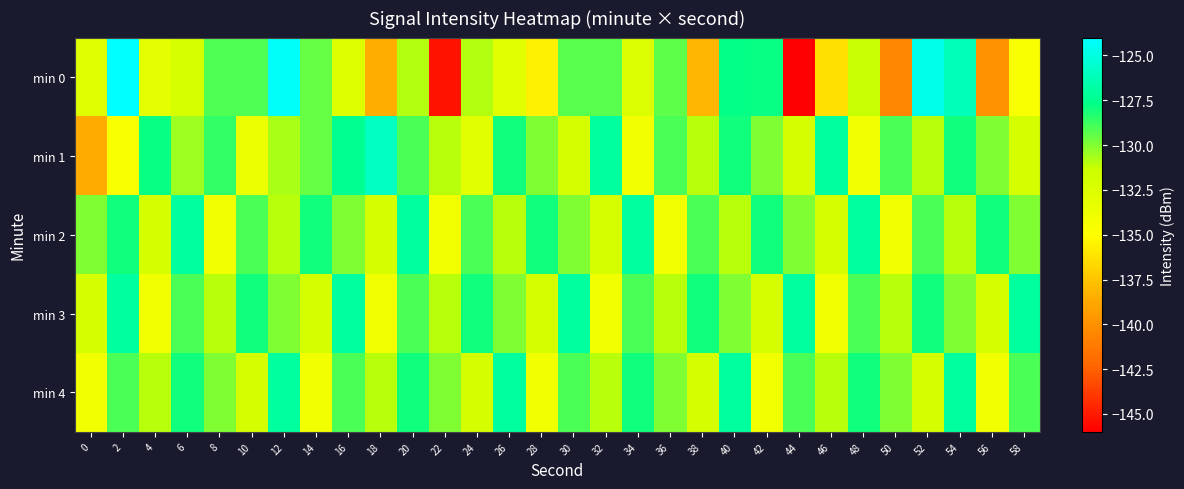

How many series are shown in this chart?

5